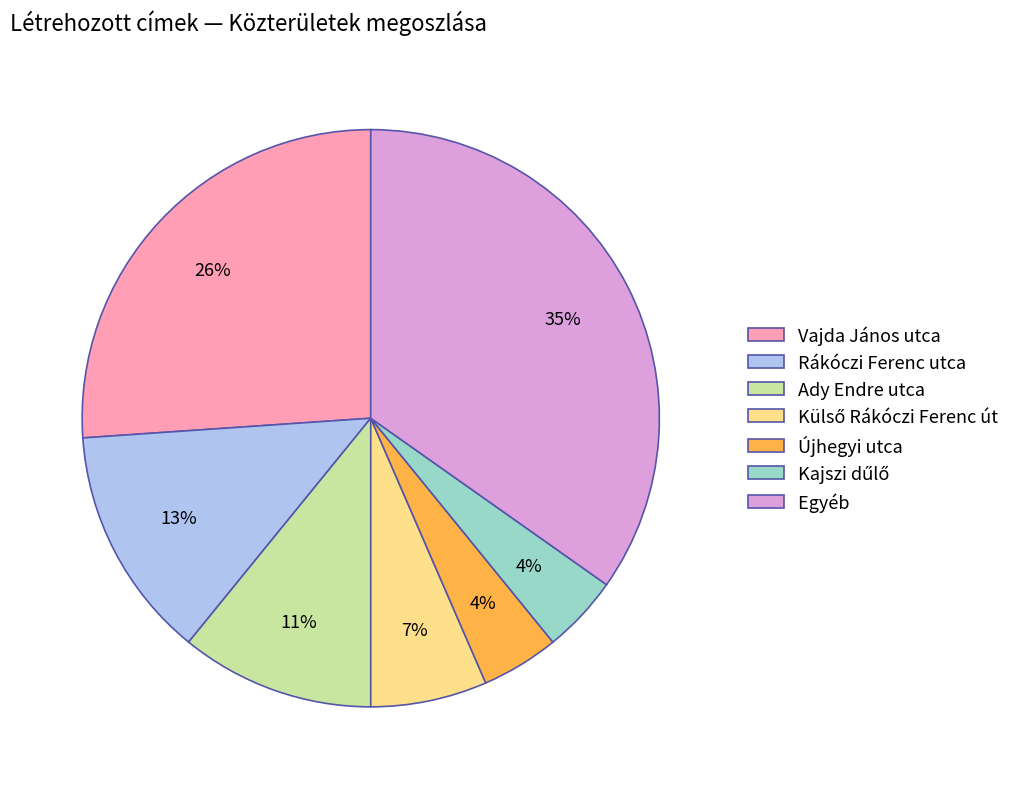

What is the largest slice in the pie chart?

Egyéb